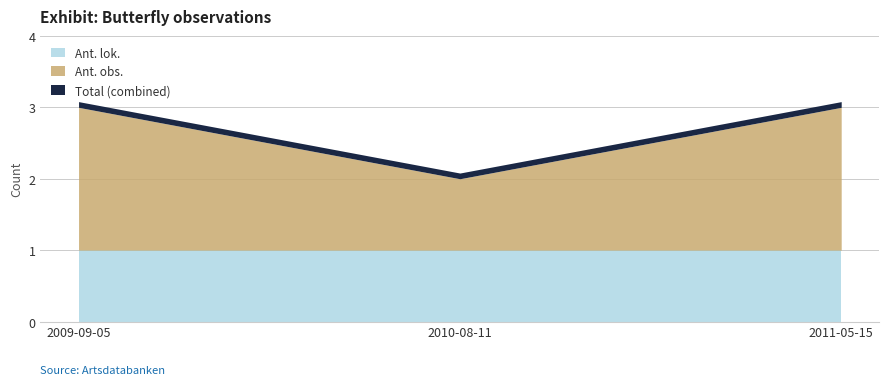

What is the value of the Ant. lok. point at the 2nd from the left?

1